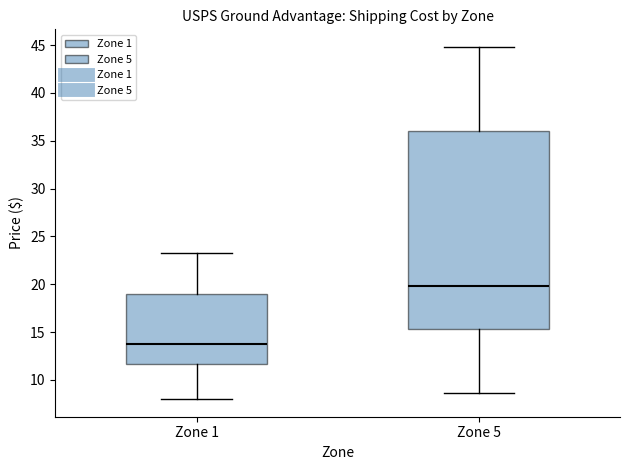

Which box is the tallest, from its lower edge to its upper edge?

Zone 5